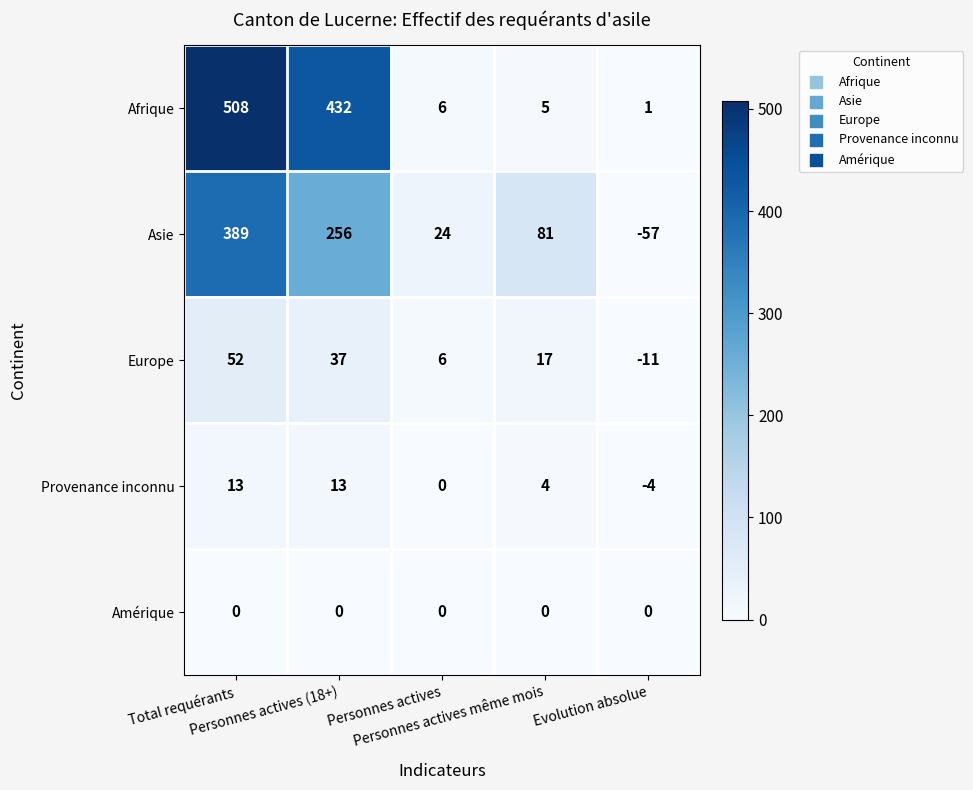

What is the sum of all Europe values?

101